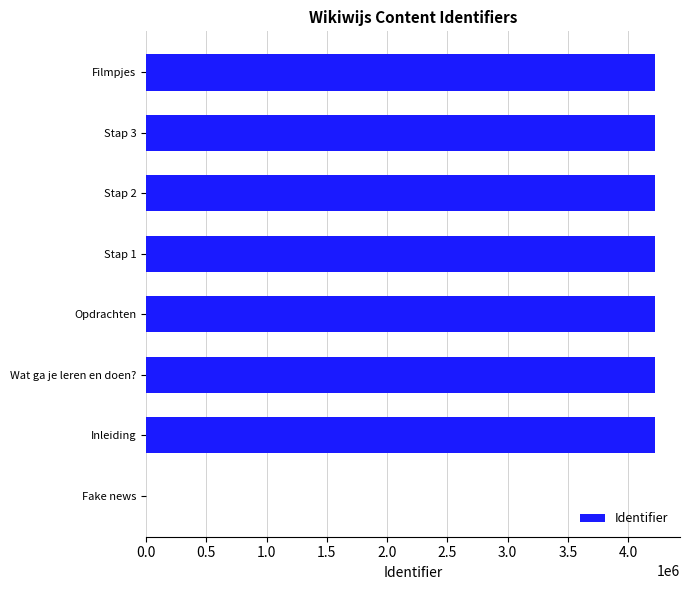

What is the sum of all values?

29529549